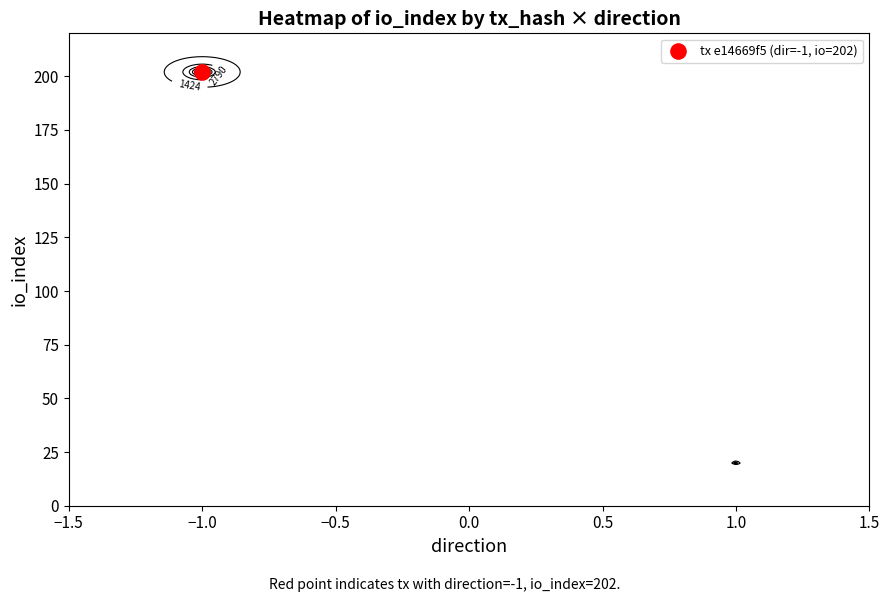

Reading left to right, what are all the values shown in this chart?

e14669f59373a937dc4579571872225d560753a: direction=-1	io_index=202
0389f8aab2785e28f41b02c8d9f3b021f4a9567: direction=1	io_index=20